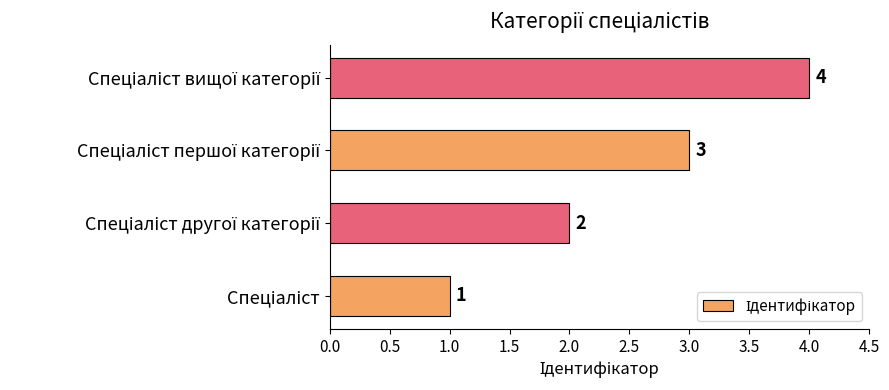

What is the maximum value shown in the chart?

4